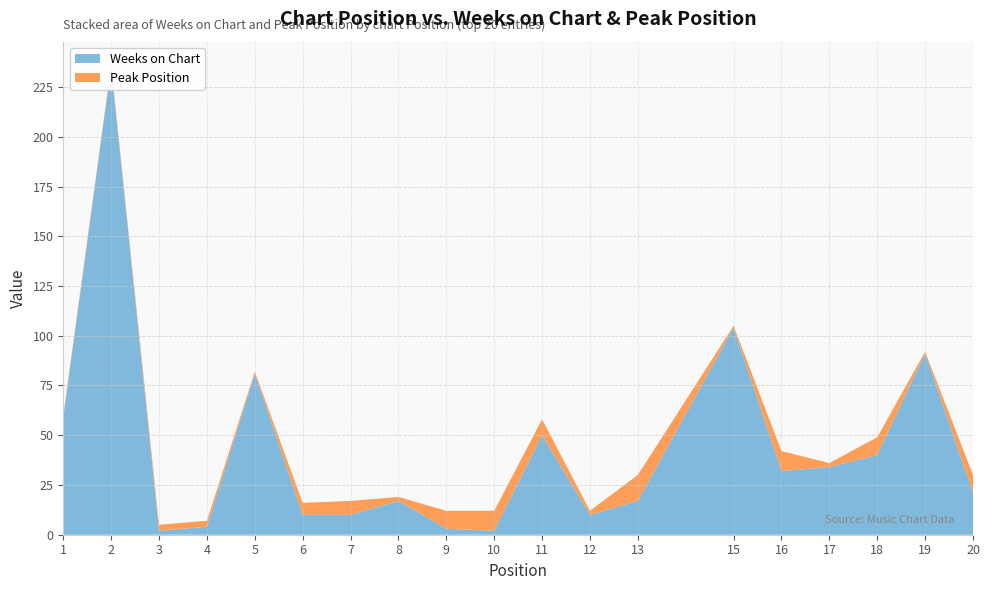

Reading left to right, list all the values displayed in this chart.

Weeks on Chart: 1=59	2=235	3=2	4=4	5=81	6=10	7=10	8=17	9=3	10=2	11=50	12=10	13=17	15=104	16=32	17=34	18=40	19=91	20=21
Peak Position: 1=1	2=1	3=3	4=3	5=1	6=6	7=7	8=2	9=9	10=10	11=8	12=2	13=13	15=1	16=10	17=2	18=9	19=1	20=9